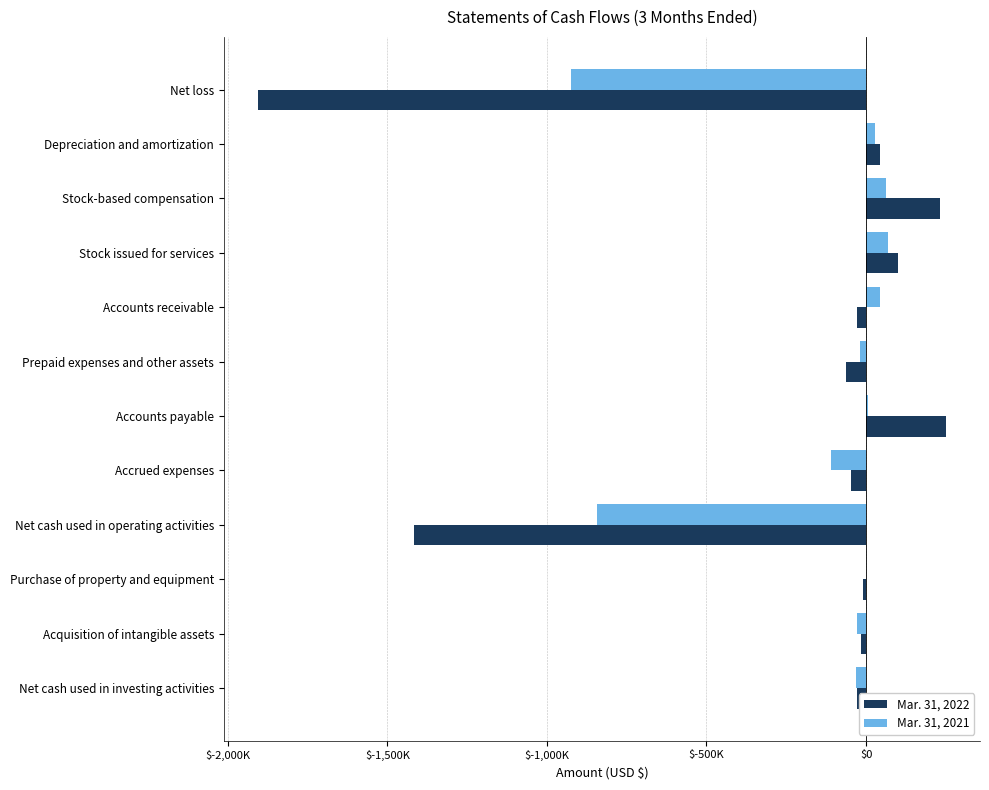

At which label is Mar. 31, 2022 closest to -827554?

Net cash used in operating activities